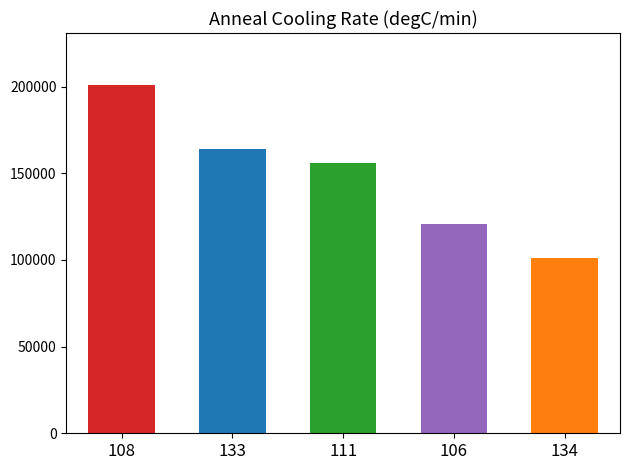

What is the sum of all values?

742681